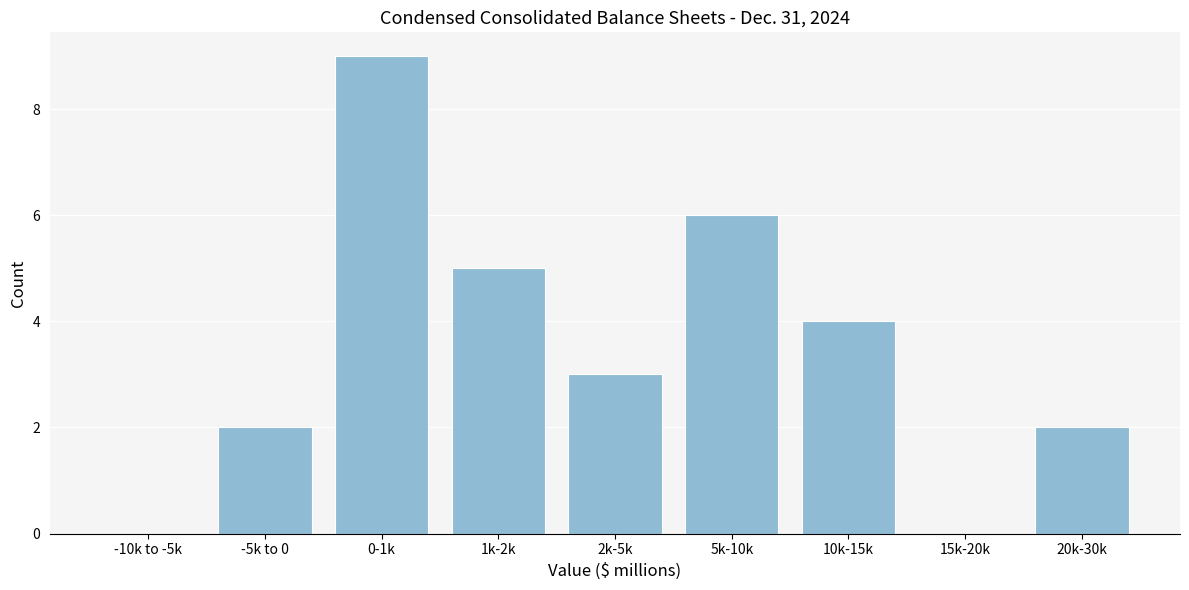

Reading left to right, list all the values displayed in this chart.

-10k to -5k=0	-5k to 0=2	0-1k=9	1k-2k=5	2k-5k=3	5k-10k=6	10k-15k=4	15k-20k=0	20k-30k=2